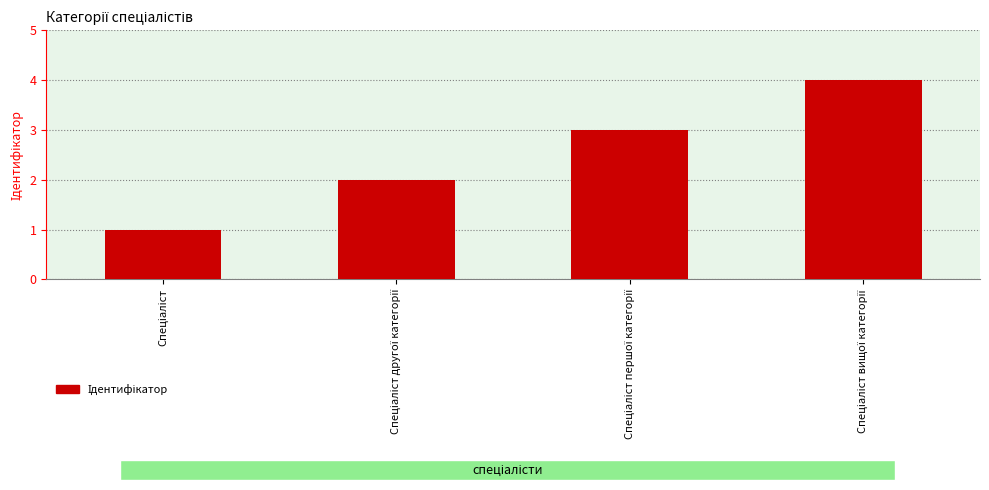

What is the difference between the maximum and minimum values?

3